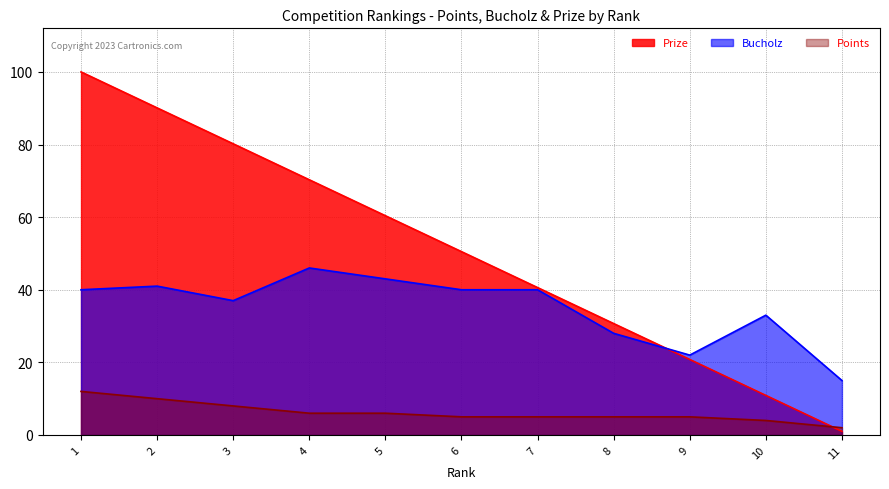

True or false: Bucholz and Prize cross at least once.

True